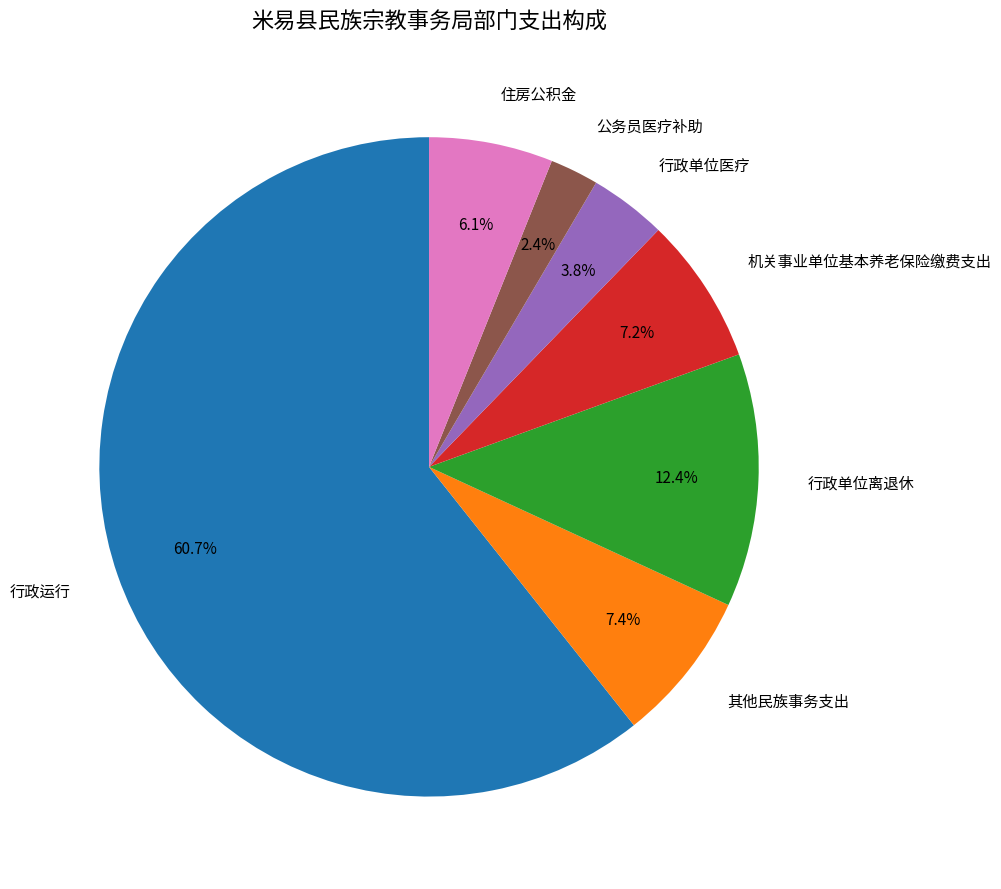

How many slices are in this pie chart?

7